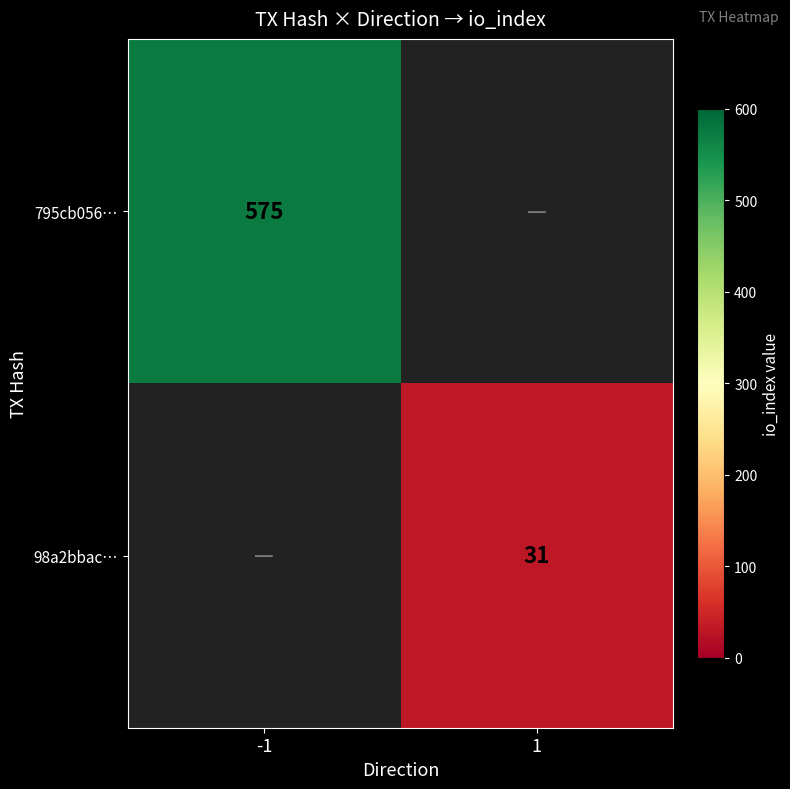

What is the smallest value displayed?

31.0